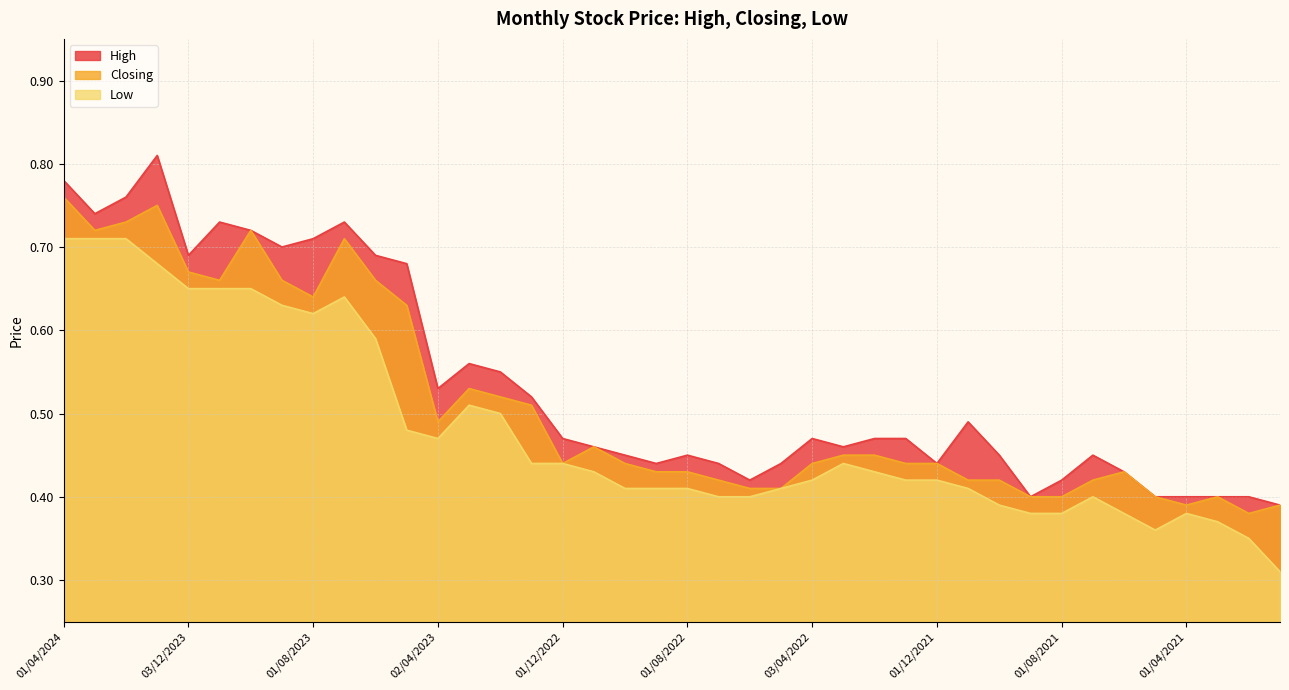

What is the value of the Low point at the 3rd from the left?

0.7